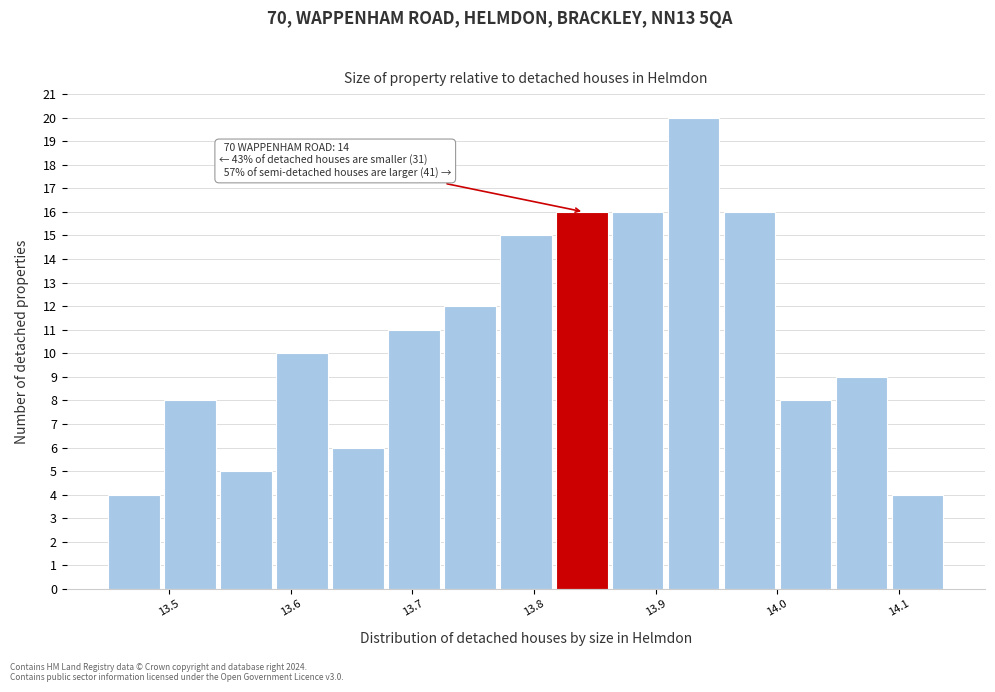

Over which range of the x-axis is the bar tallest?

13.910 to 13.956